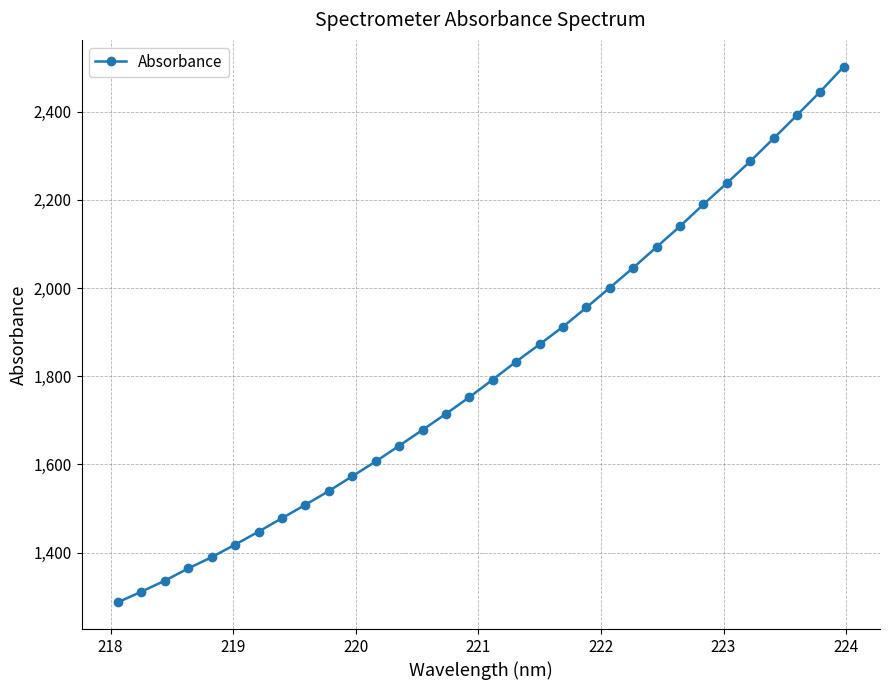

What is the sum of all values?

58087.2